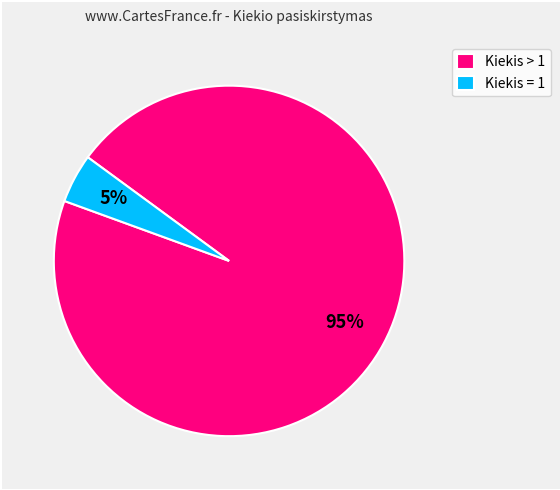

Which slice is the smallest?

Kiekis = 1